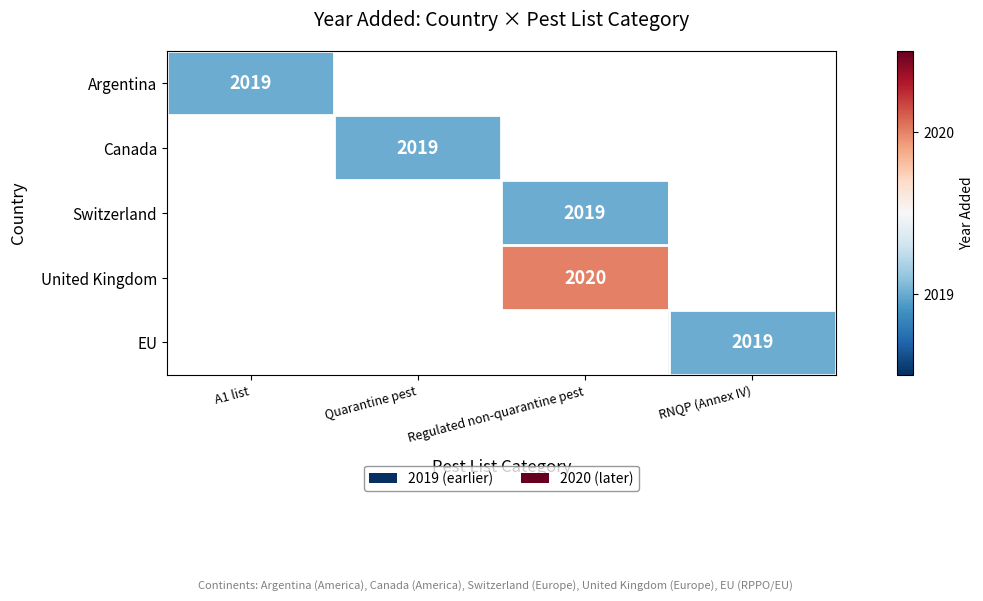

The Argentina series shows 2019 at A1 list. True or false?

True